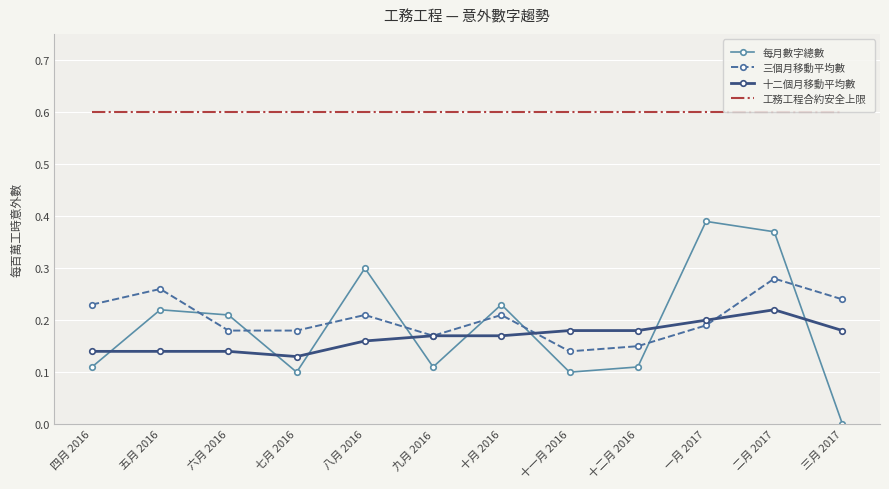

At which category is the sum across all series the highest?

二月 2017